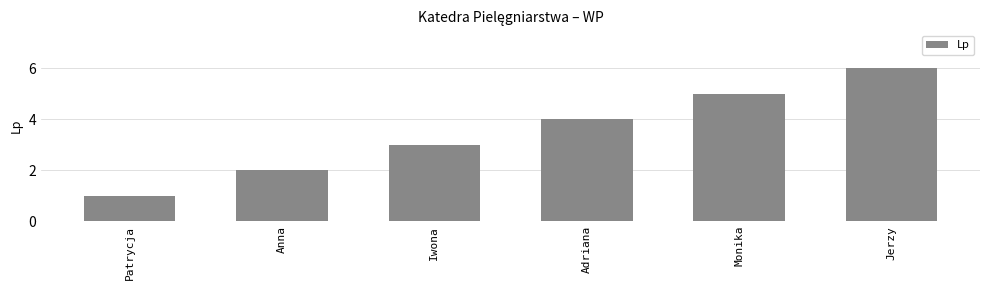

True or false: the data shows 4 at Adriana.

True